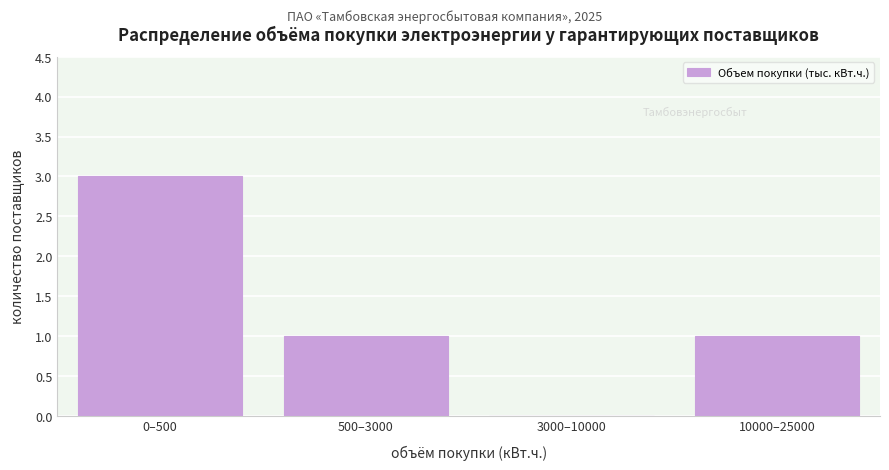

Reading right to left, transcribe all the data shown in this chart.

10000–25000=1	3000–10000=0	500–3000=1	0–500=3